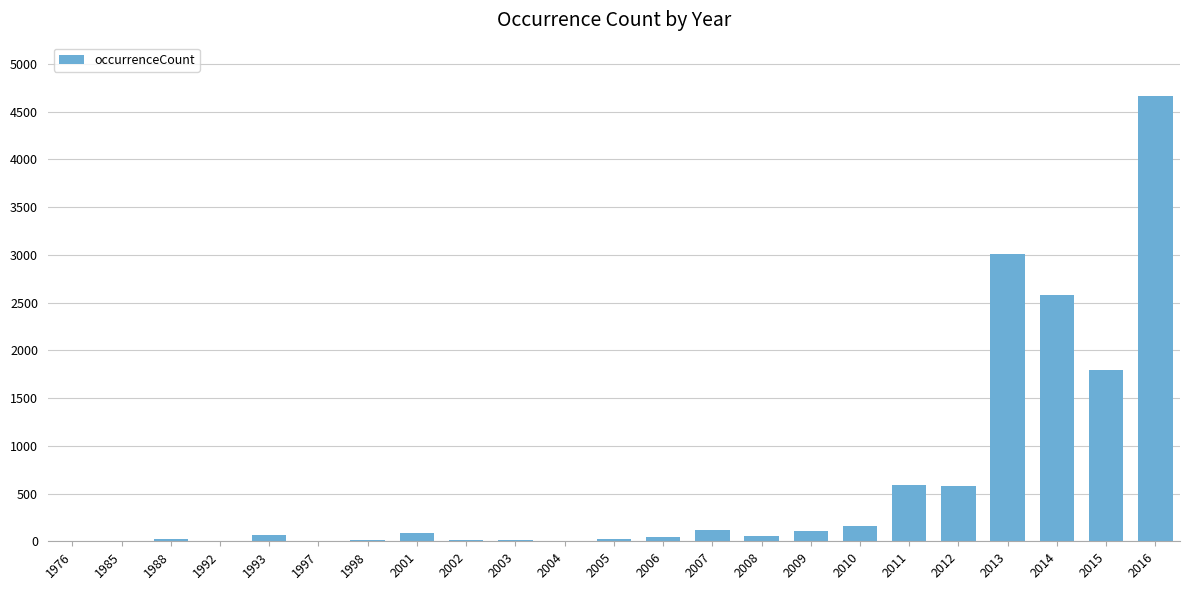

Which has a higher value, 2013 or 2012?

2013